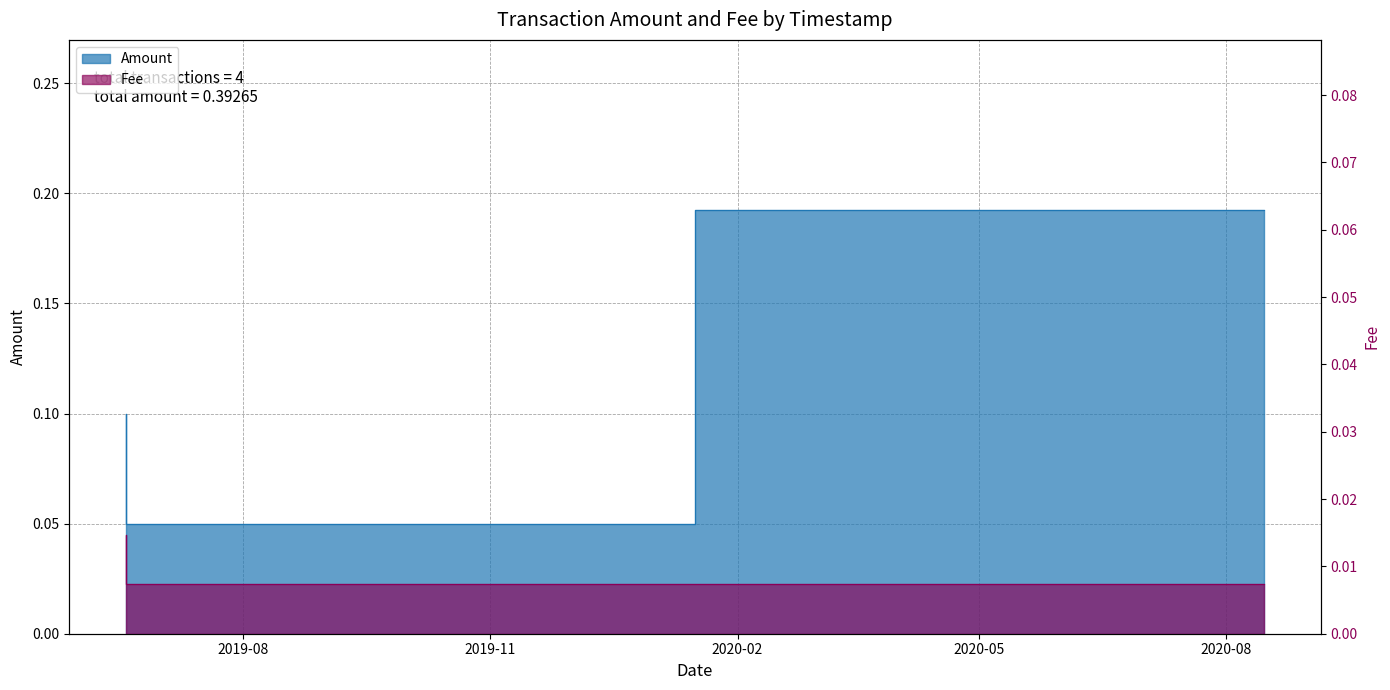

Reading left to right, extract all data points from this chart.

Amount: 0.1	0.1	0.1	0.2
Fee: 0.0	0.0	0.0	0.0